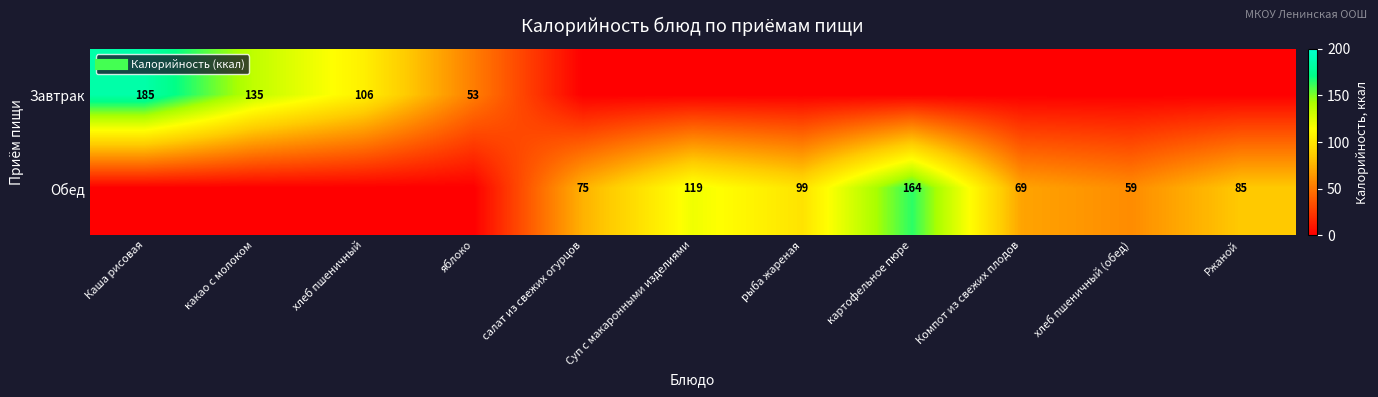

At which category is the sum across all series the highest?

Каша рисовая